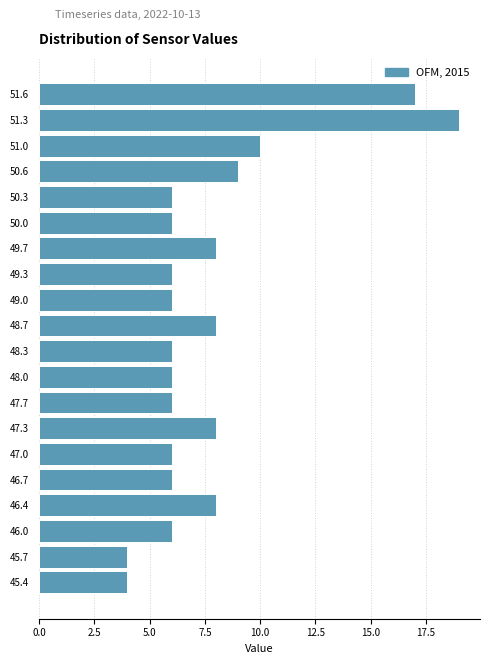

Over which range of the y-axis is the bar longest?

51.14 to 51.47